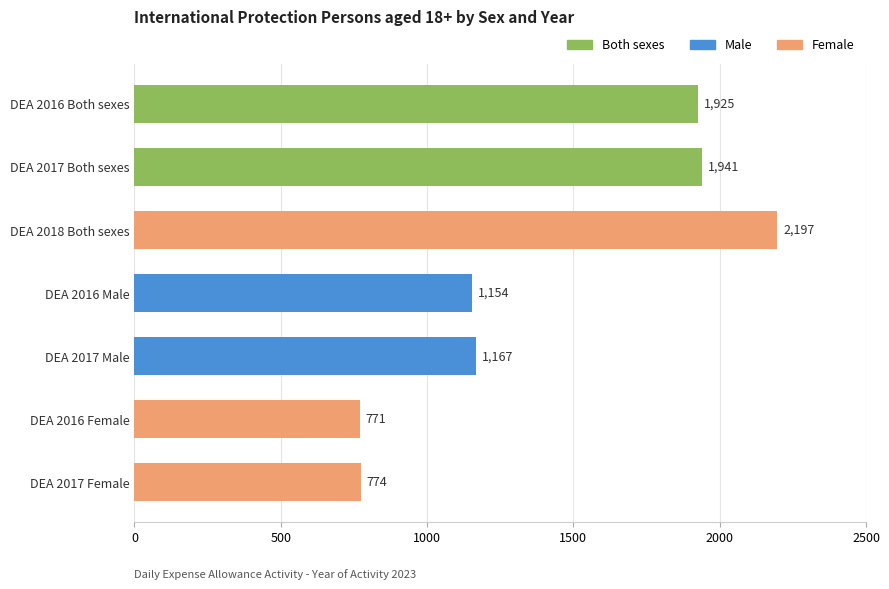

What is the sum of all Both sexes values?

3866